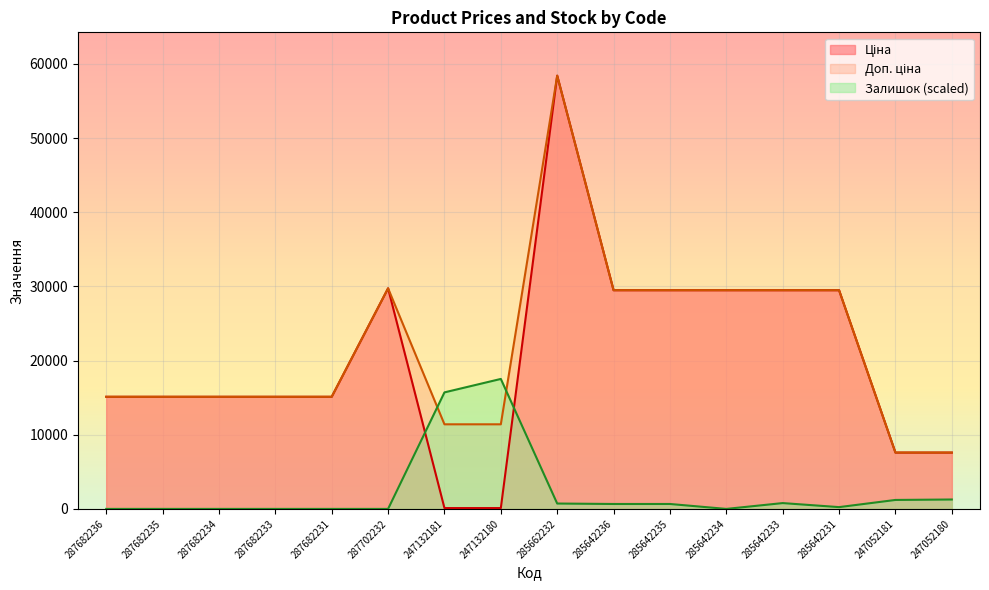

What are all the series names shown in the legend?

Ціна, Доп. ціна, Залишок